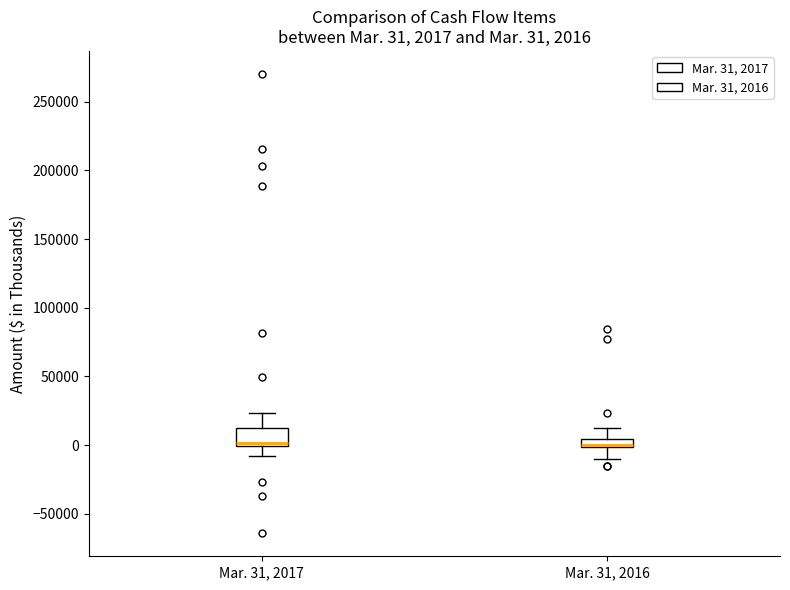

Comparing the boxes themselves (not the whiskers), which one is the tallest?

Mar. 31, 2017